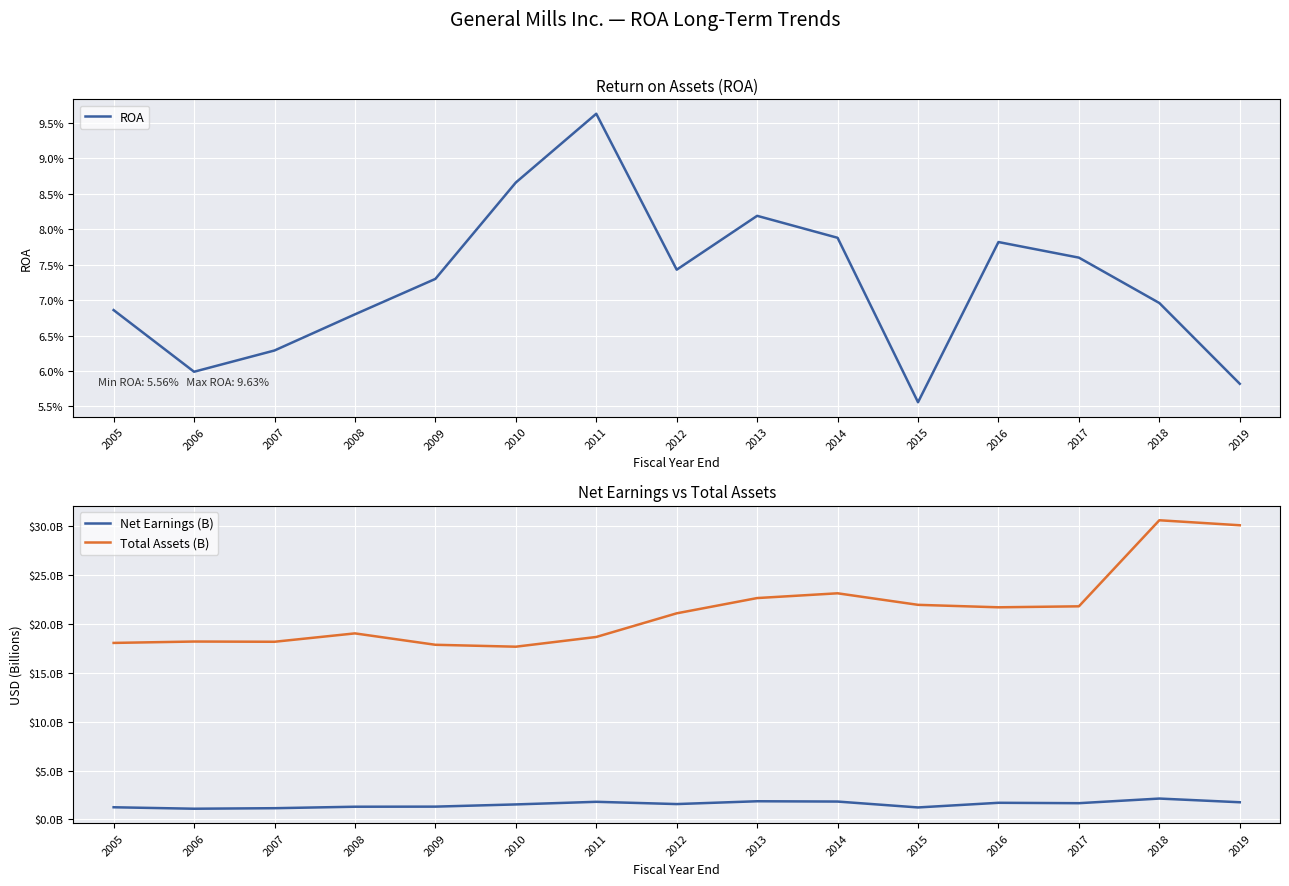

Where is ROA nearest to the value 0?

2015